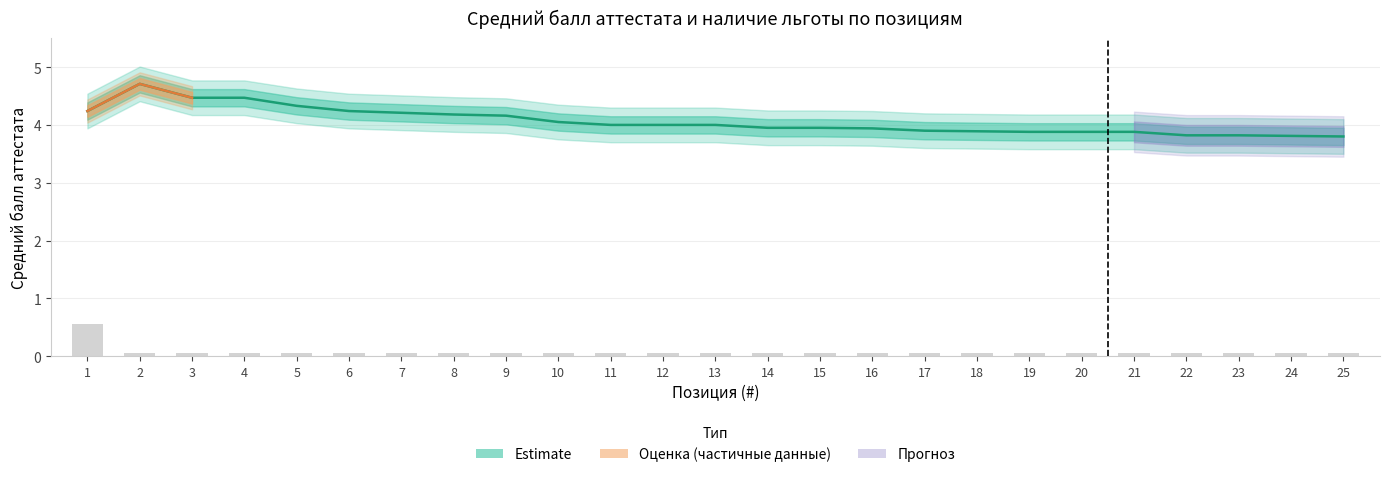

What is the difference between the maximum and minimum values in the Этап 2 Среднее арифметическое оценок аттестата series?

0.9